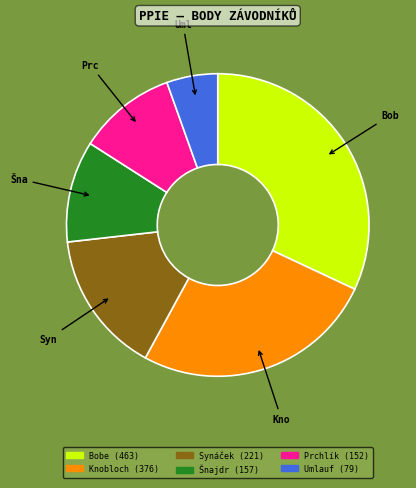

Does any single category account for the majority?

No